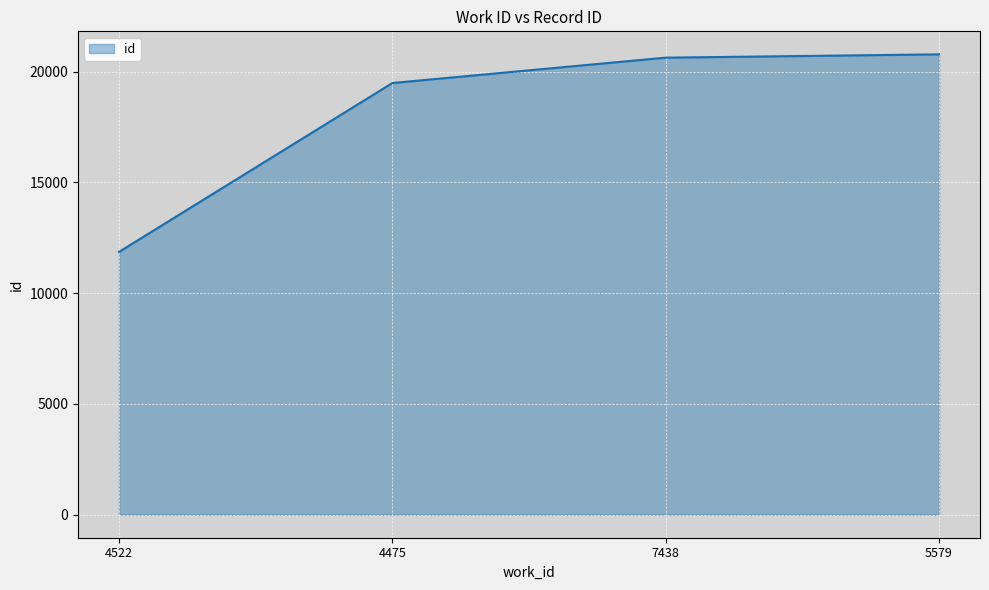

The chart shows a value of 36823 at 5579. True or false?

False